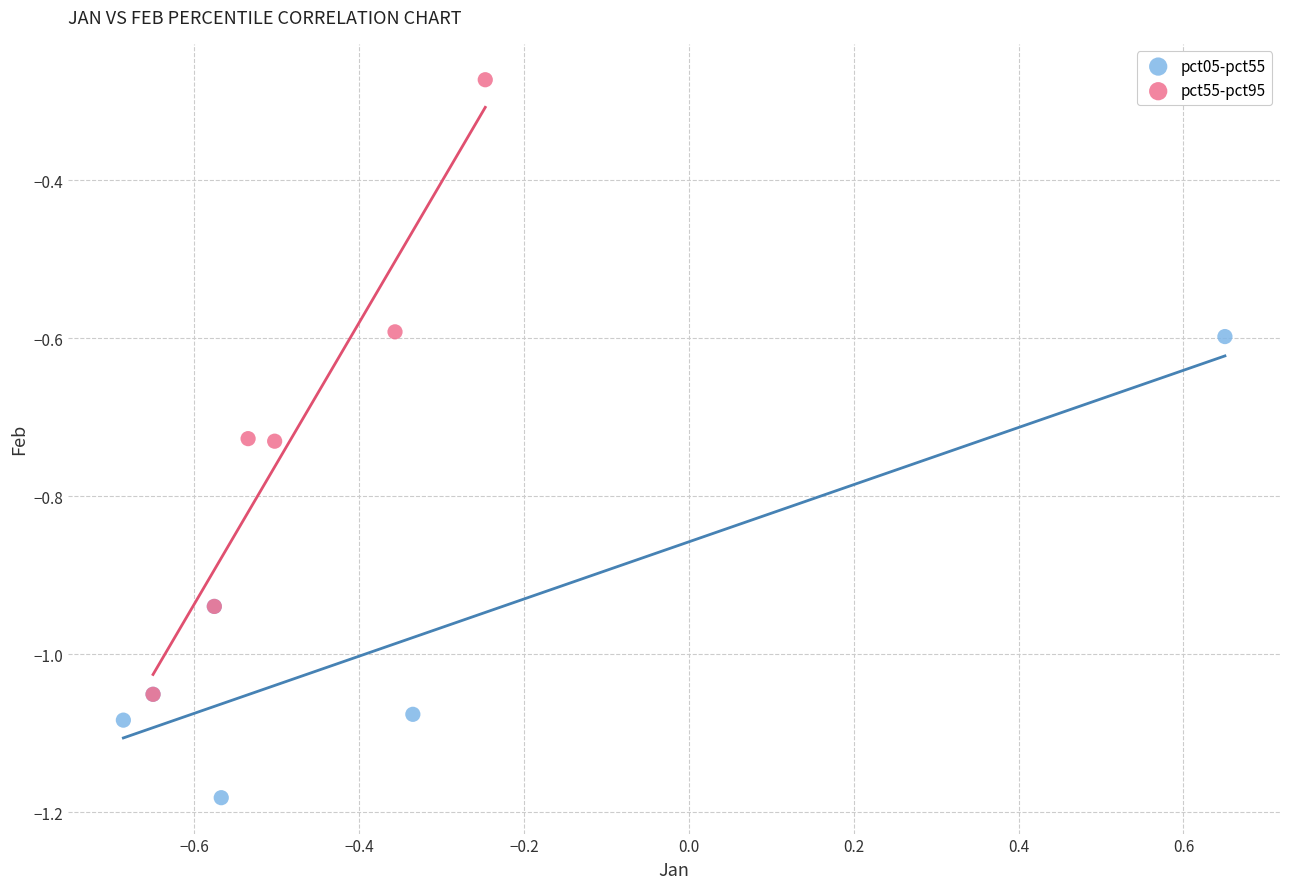

Which series contains the lowest Y value?

pct05-pct55